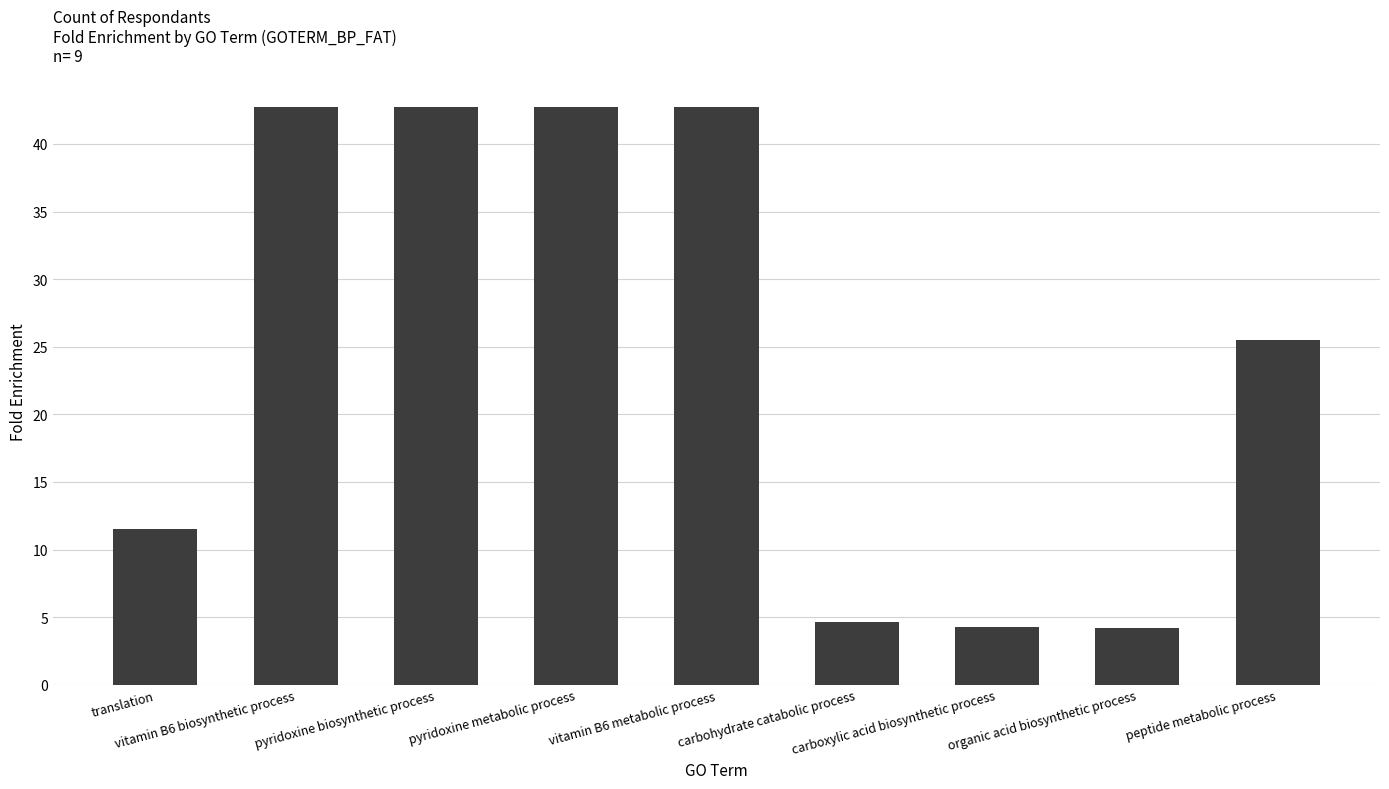

Read the value at translation.

11.5